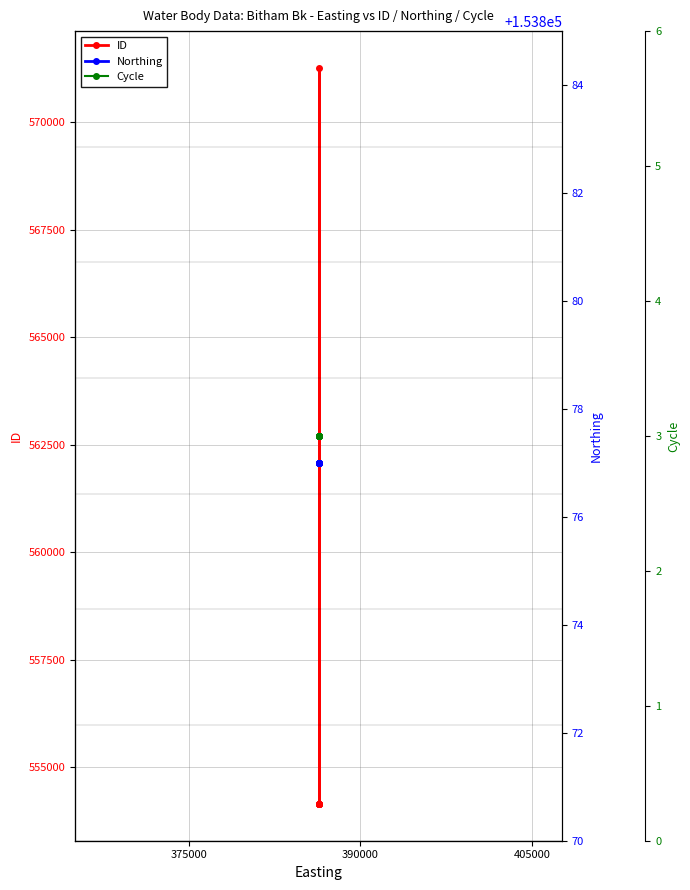

Is it true that Cycle equals 4 at 375000?

False